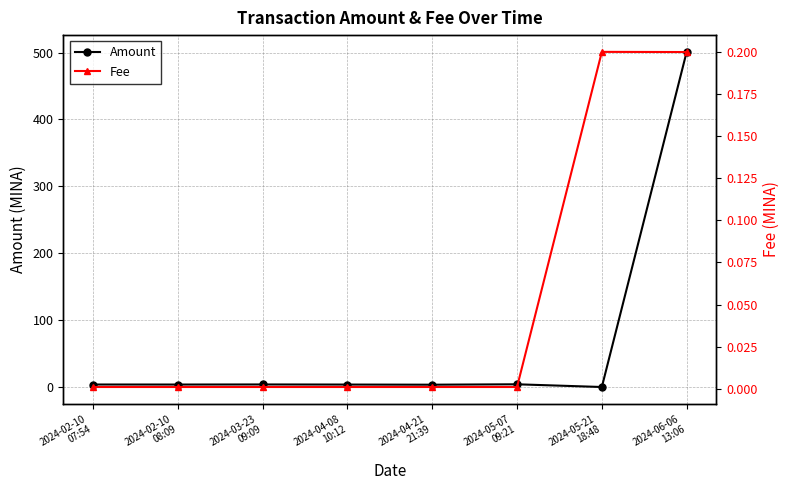

What is the maximum value for Amount?

501.1